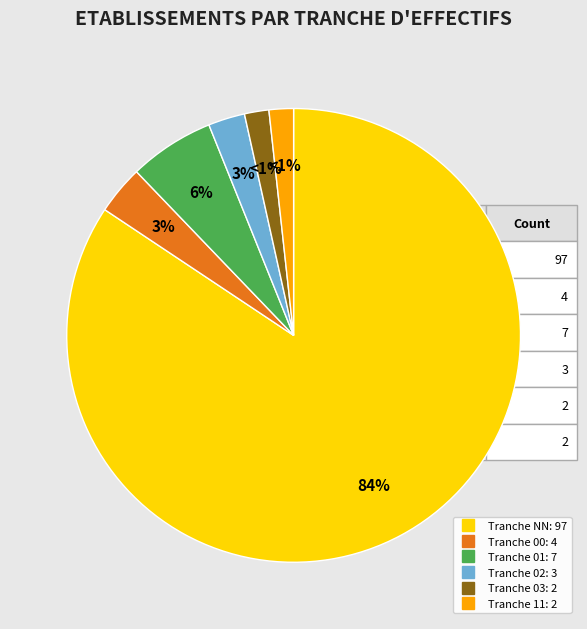

What is the ratio of the value at 00 to the value at 03?

2.0